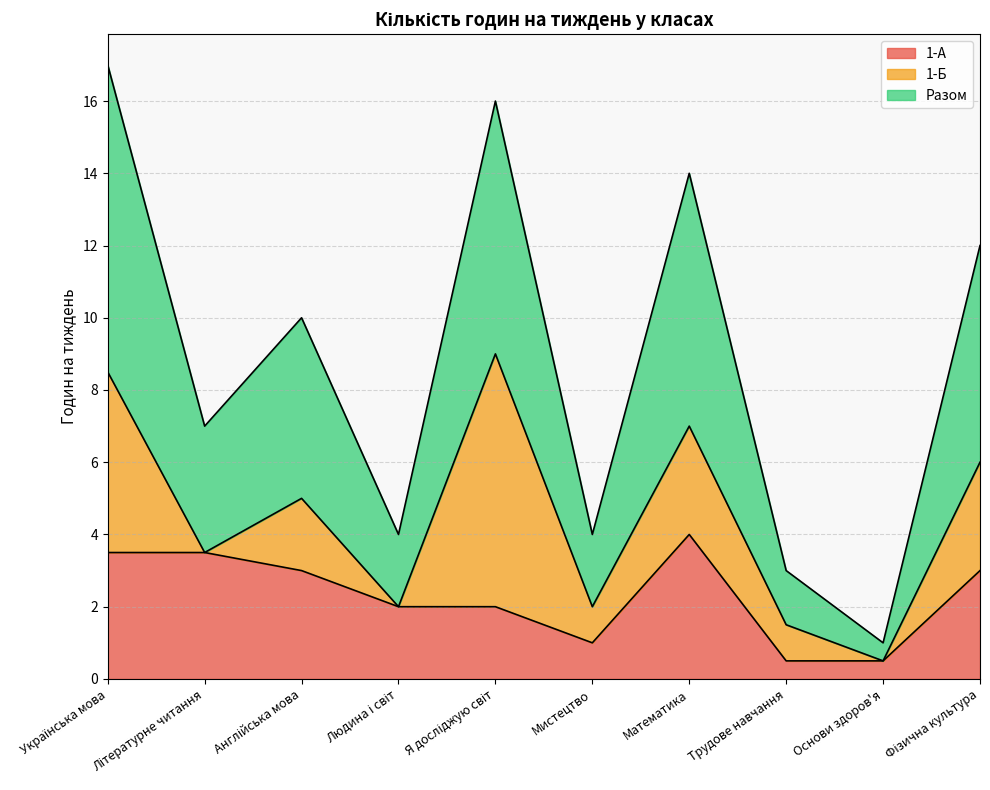

True or false: Разом and 1-А intersect in this chart.

False